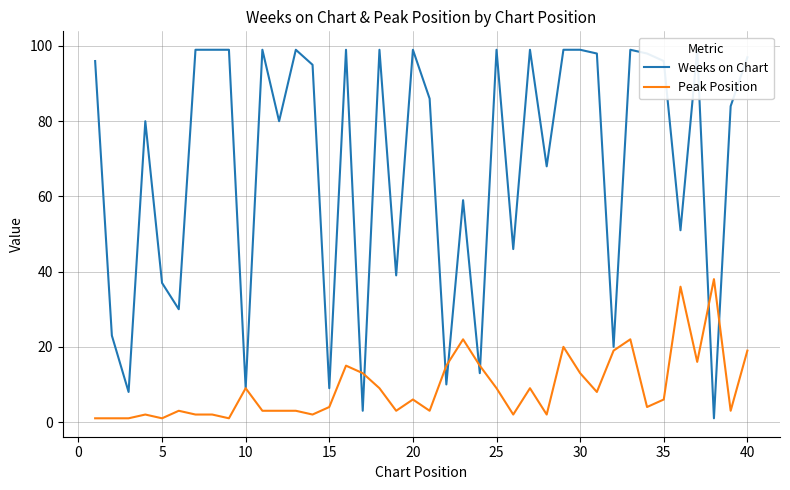

Reading left to right, extract all data points from this chart.

Weeks on Chart: 96	23	8	80	37	30	99	99	99	9	99	80	99	95	9	99	3	99	39	99	86	10	59	13	99	46	99	68	99	99	98	20	99	98	96	51	99	1	84	97
Peak Position: 1	1	1	2	1	3	2	2	1	9	3	3	3	2	4	15	13	9	3	6	3	15	22	15	9	2	9	2	20	13	8	19	22	4	6	36	16	38	3	19